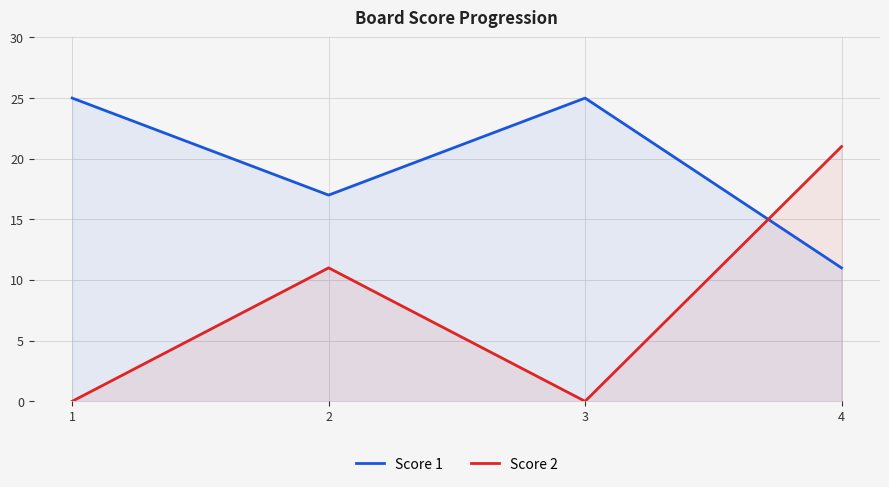

What is the difference between the maximum and second lowest values in the Score 1 series?

8